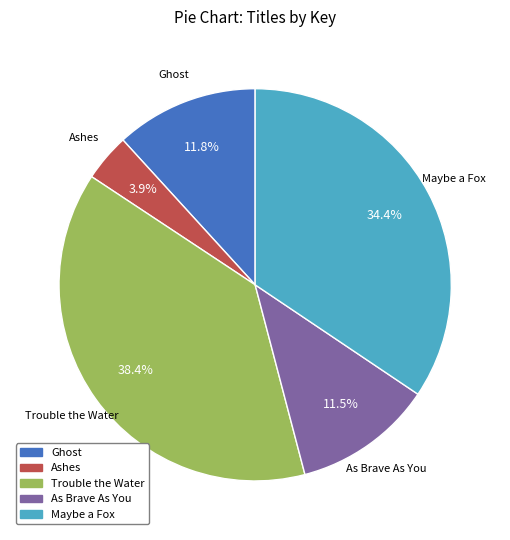

How many slices are in this pie chart?

5